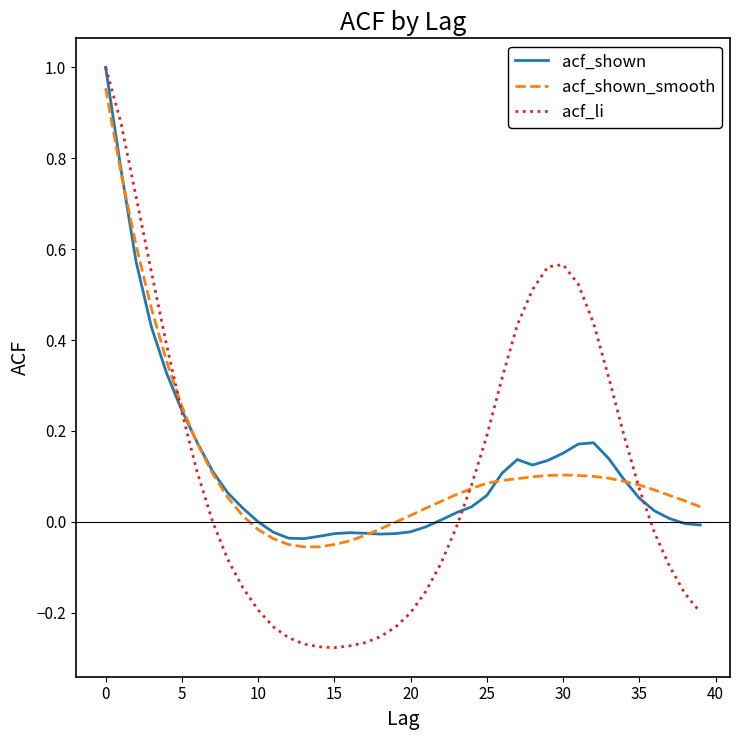

In acf_li, how many points are lower than both neighbors (excluding endpoints)?

1